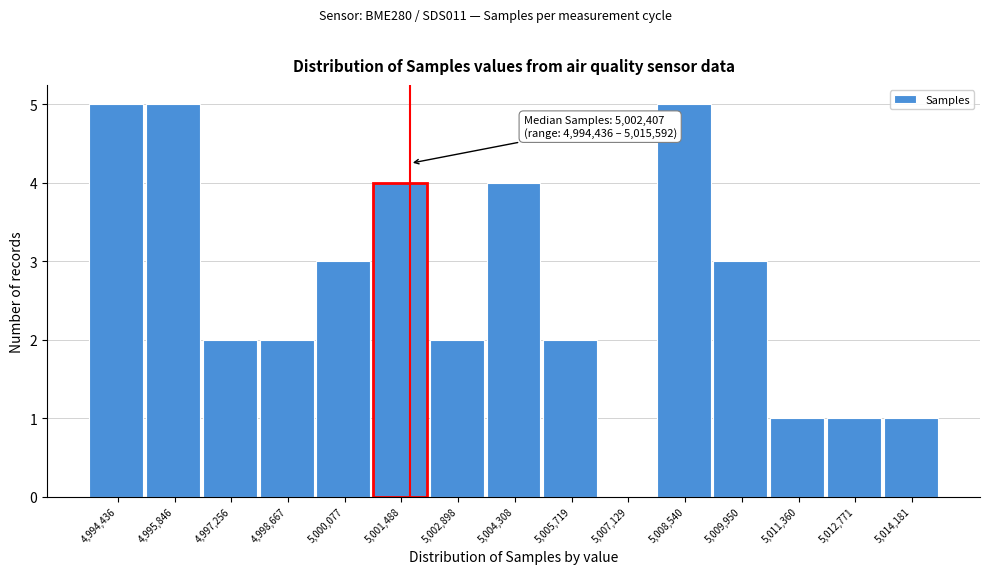

Reading left to right, what are all the values shown in this chart?

4,994,436=5	4,995,846=5	4,997,256=2	4,998,667=2	5,000,077=3	5,001,488=4	5,002,898=2	5,004,308=4	5,005,719=2	5,007,129=0	5,008,540=5	5,009,950=3	5,011,360=1	5,012,771=1	5,014,181=1